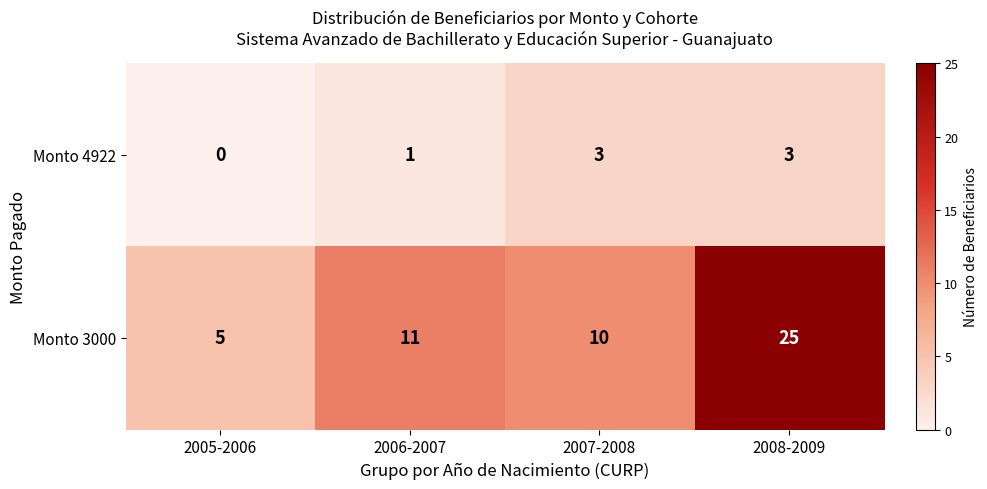

Reading left to right, what are all the values shown in this chart?

Monto 4922: 0	1	3	3
Monto 3000: 5	11	10	25